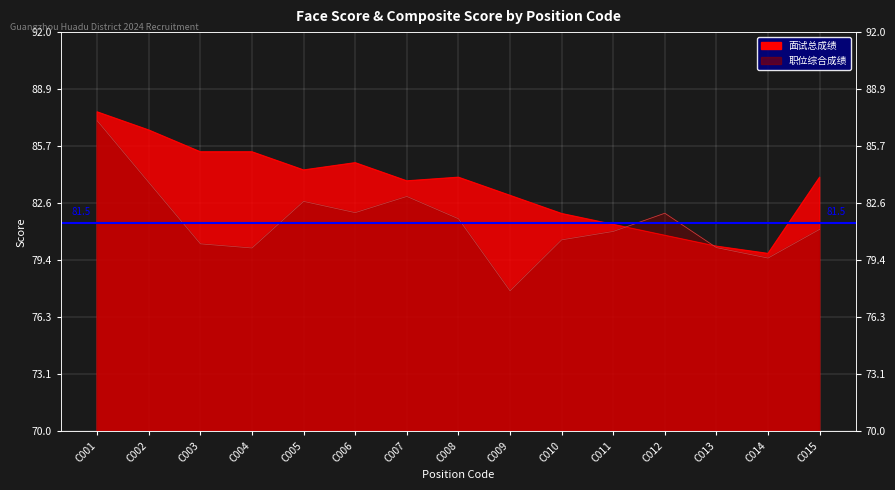

Reading left to right, list all the values displayed in this chart.

面试总成绩: C001=87.6	C002=86.6	C003=85.4	C004=85.4	C005=84.4	C006=84.8	C007=83.8	C008=84.0	C009=83.0	C010=82.0	C011=81.4	C012=80.8	C013=80.2	C014=79.8	C015=84.0
职位综合成绩: C001=87.1	C002=83.7	C003=80.3	C004=80.1	C005=82.7	C006=82.1	C007=82.9	C008=81.7	C009=77.7	C010=80.6	C011=81.0	C012=82.0	C013=80.1	C014=79.5	C015=81.1